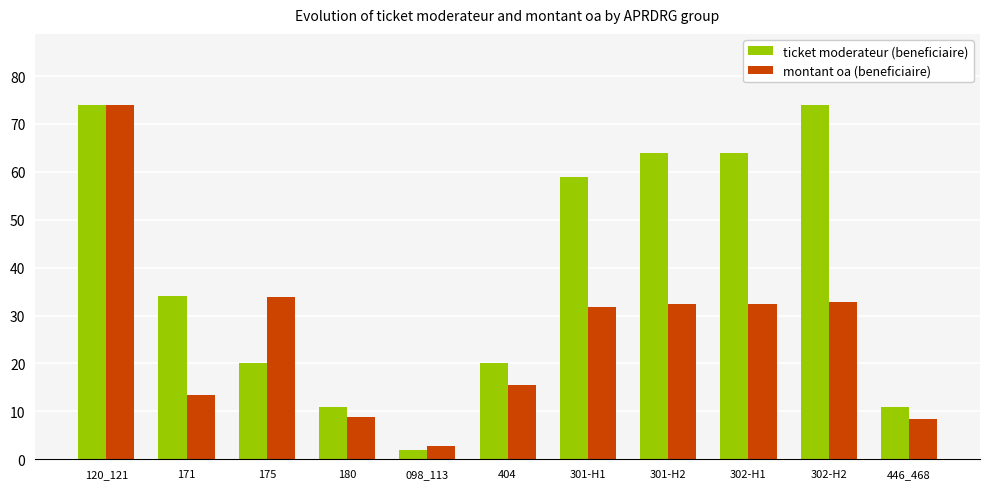

What is the difference between the highest and lowest values at 302-H1?

31.5